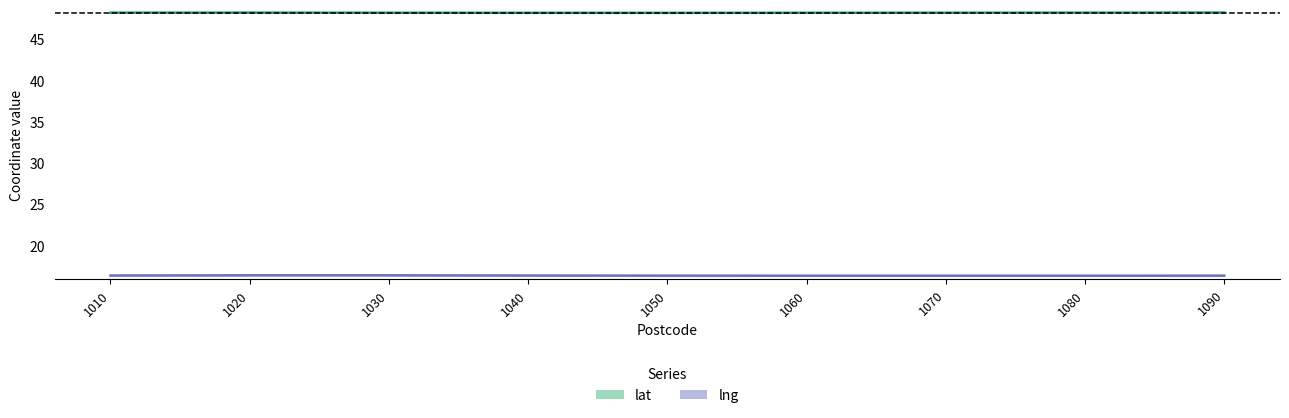

Reading right to left, what are all the values shown in this chart?

lat: 48.2	48.2	48.2	48.2	48.2	48.2	48.2	48.2	48.2
lng: 16.4	16.3	16.3	16.3	16.4	16.4	16.4	16.4	16.4